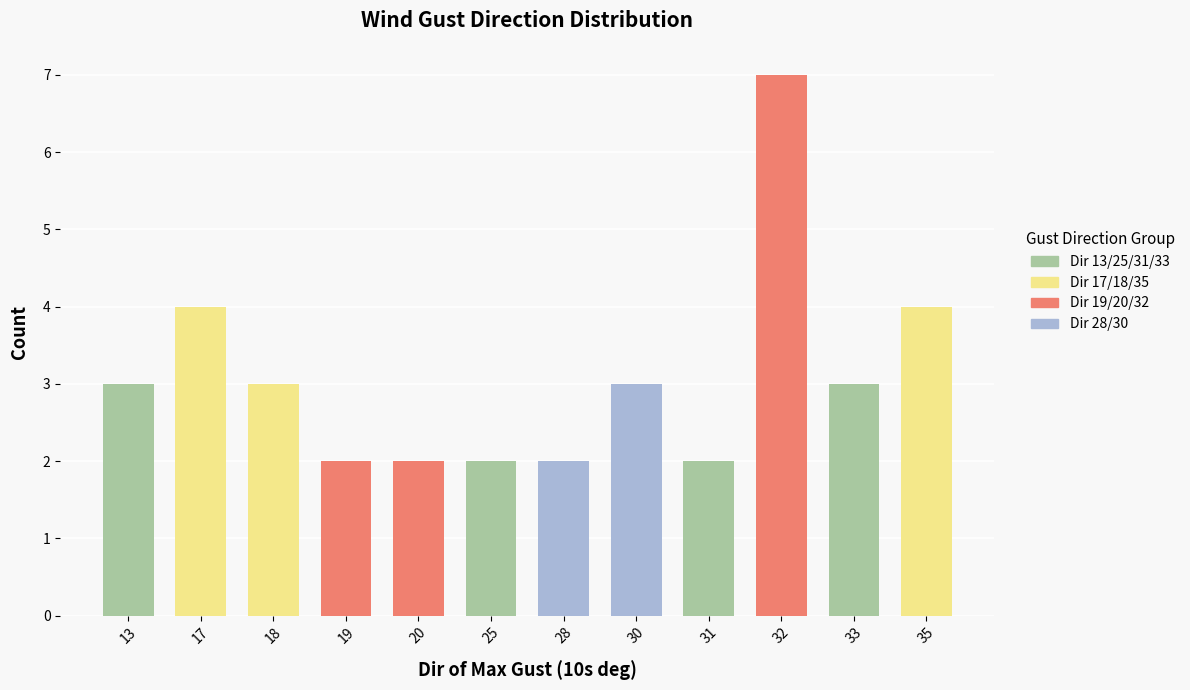

Reading right to left, transcribe all the data shown in this chart.

4	3	7	2	3	2	2	2	2	3	4	3